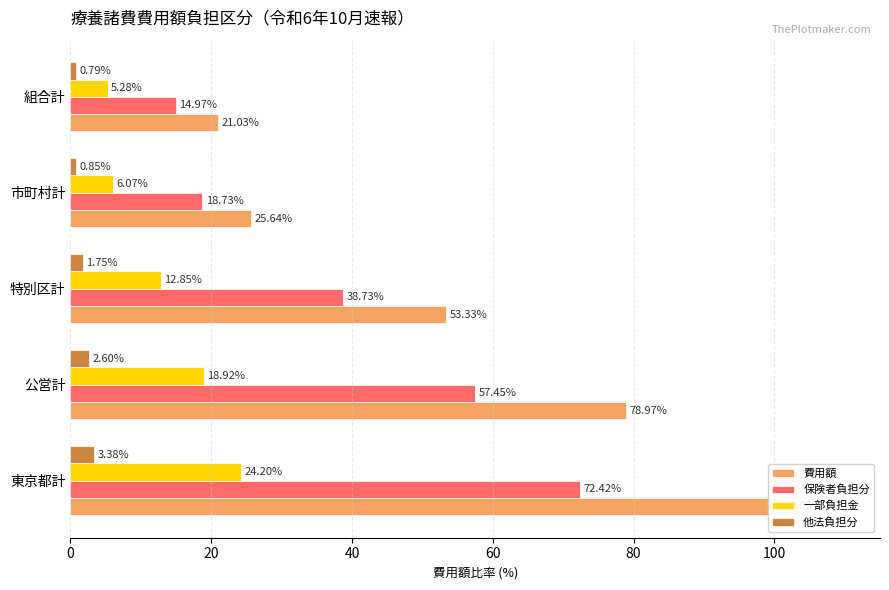

Is it true that 費用額 equals 27.8 at 組合計?

False